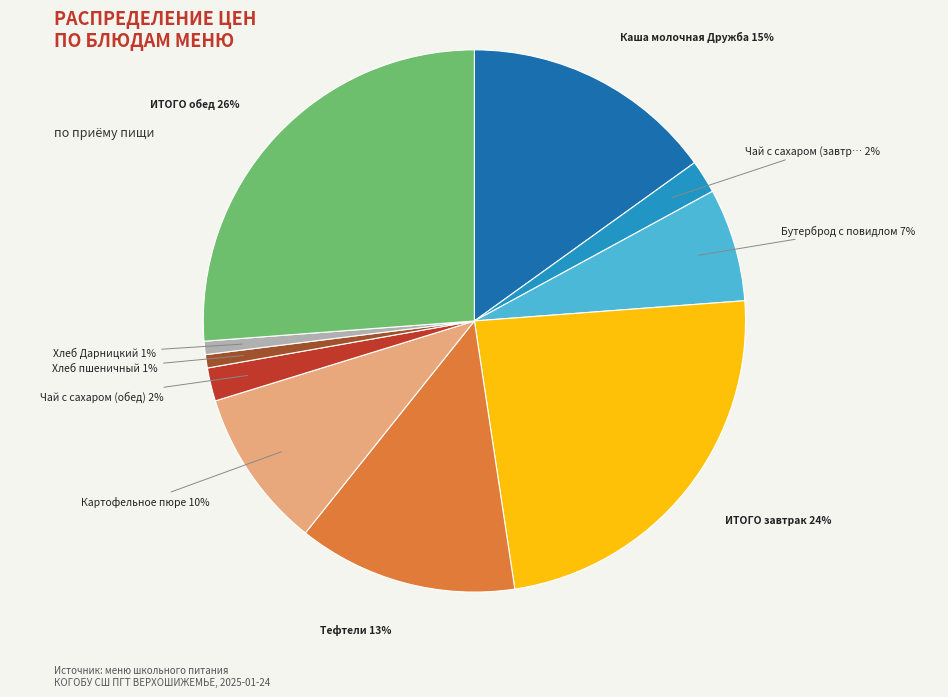

Is there any slice that represents more than half of the pie?

No